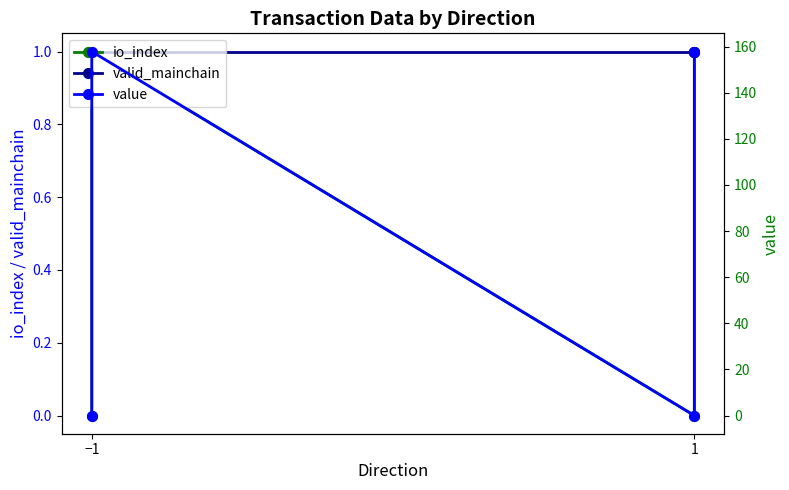

True or false: io_index and valid_mainchain intersect in this chart.

False